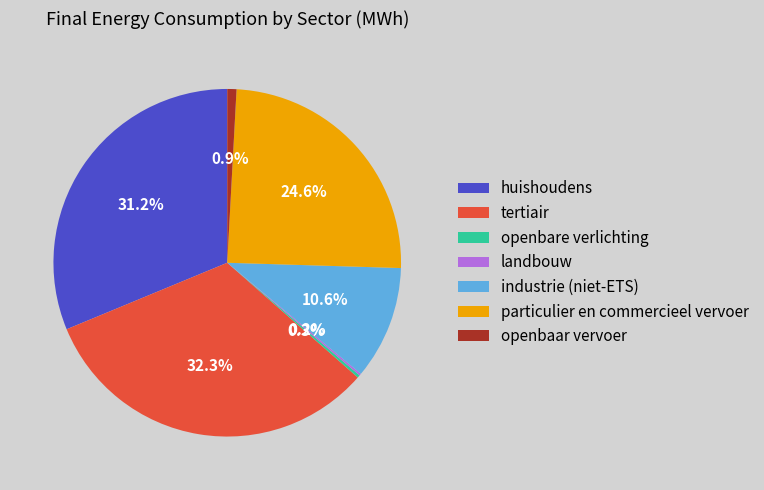

Which category has the biggest portion of the pie?

tertiair